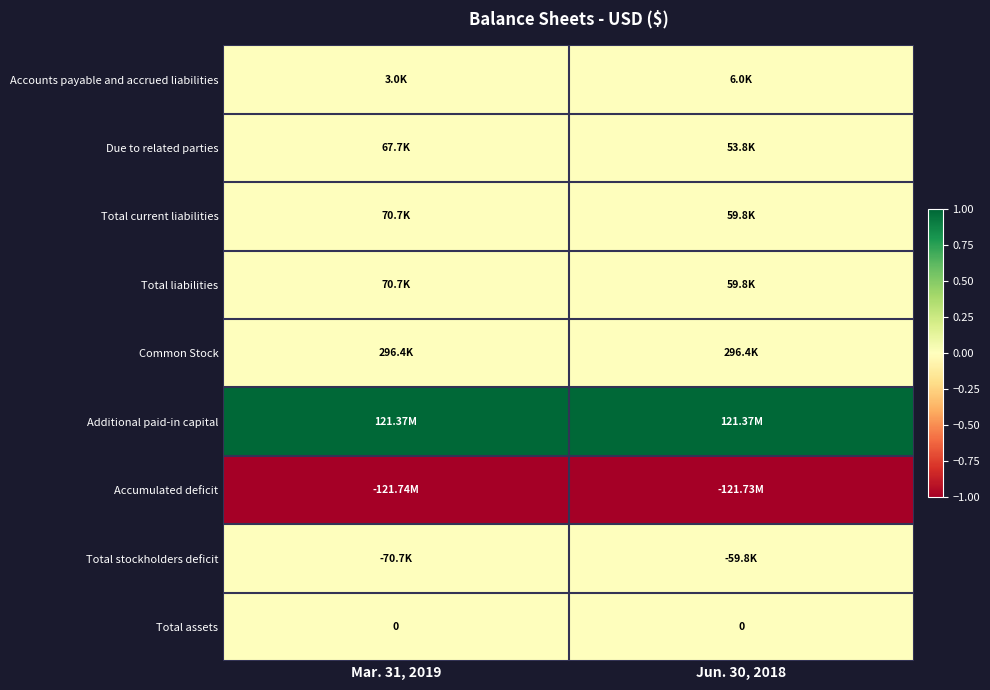

List the series in order of their peak value, highest first.

Additional paid-in capital, Common Stock, Total current liabilities, Total liabilities, Due to related parties, Accounts payable and accrued liabilities, Total assets, Total stockholders deficit, Accumulated deficit